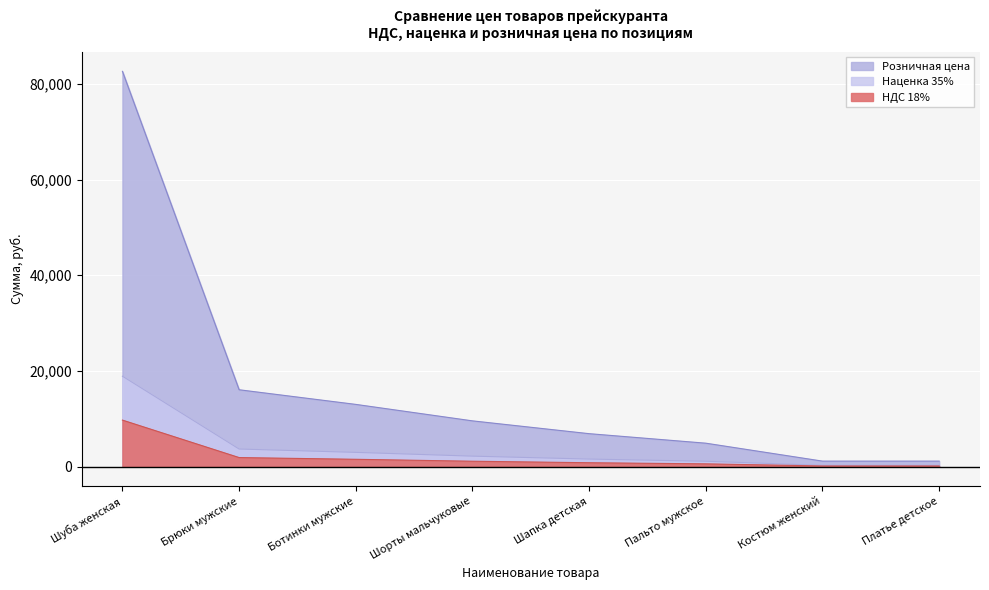

What is the sum of the НДС 18% values at Шуба женская and Костюм женский?

9855.0